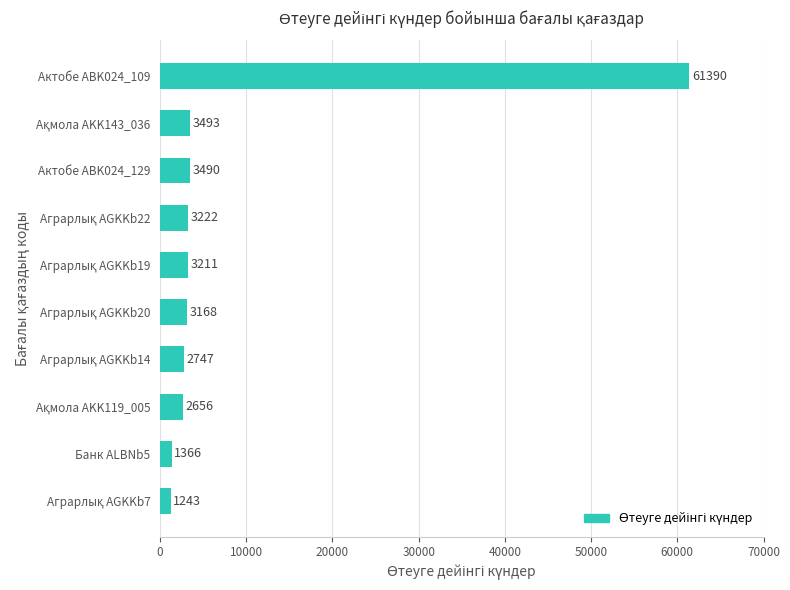

True or false: the data shows 61390 at Актобе ABK024_109.

True